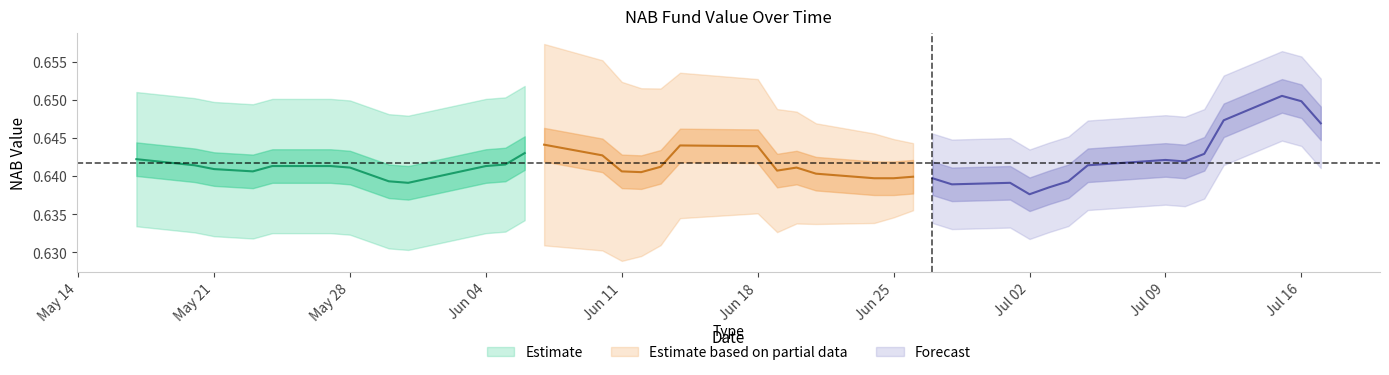

At which category is the sum across all series the highest?

15-07-2024